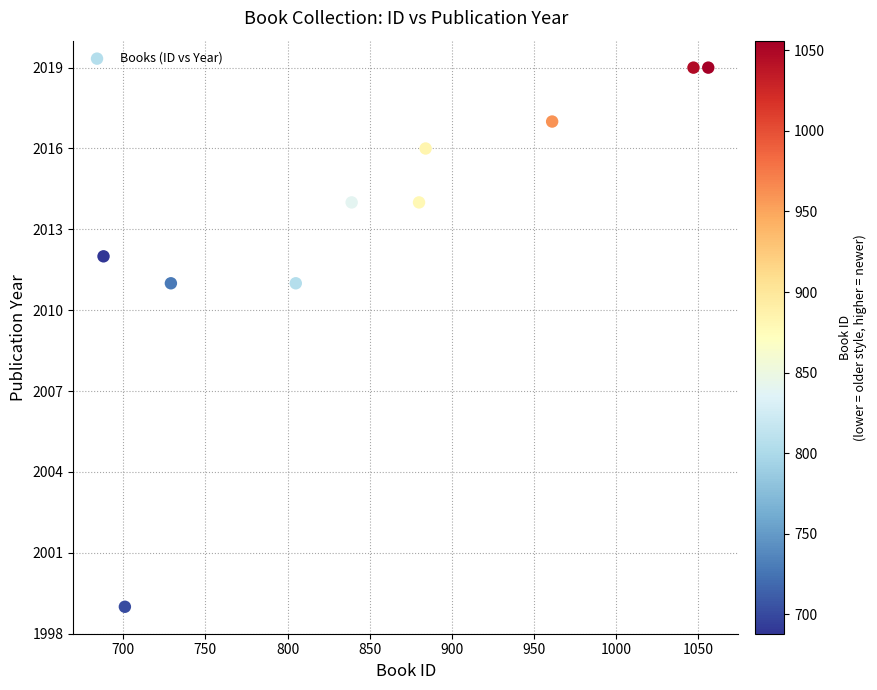

What is the average X value?

859